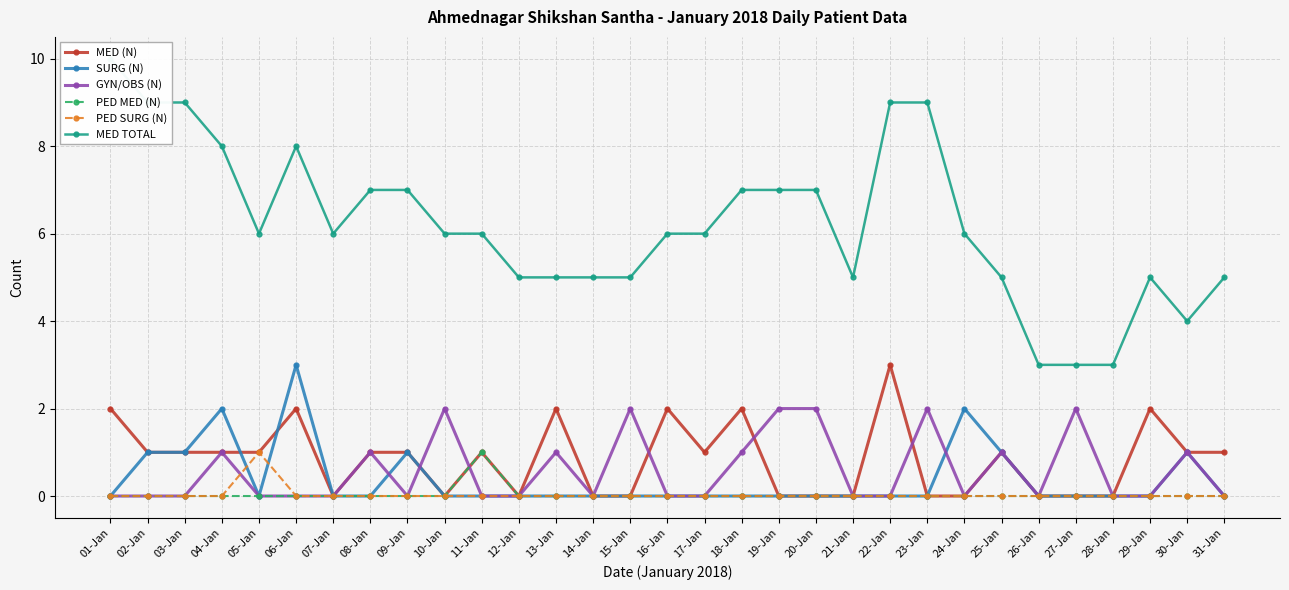

True or false: MED (N) has more than 1 interior local peaks.

True